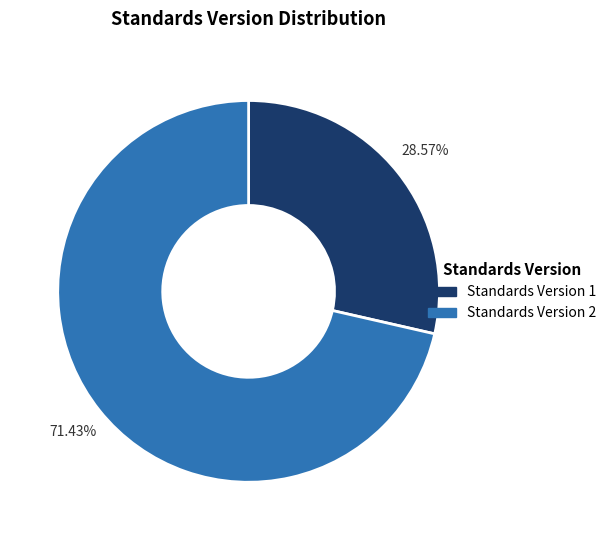

How many slices are in this pie chart?

2